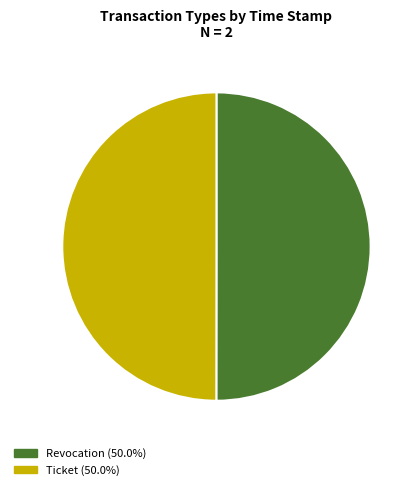

Approximately how many times larger is the value at Ticket compared to Revocation?

1.0